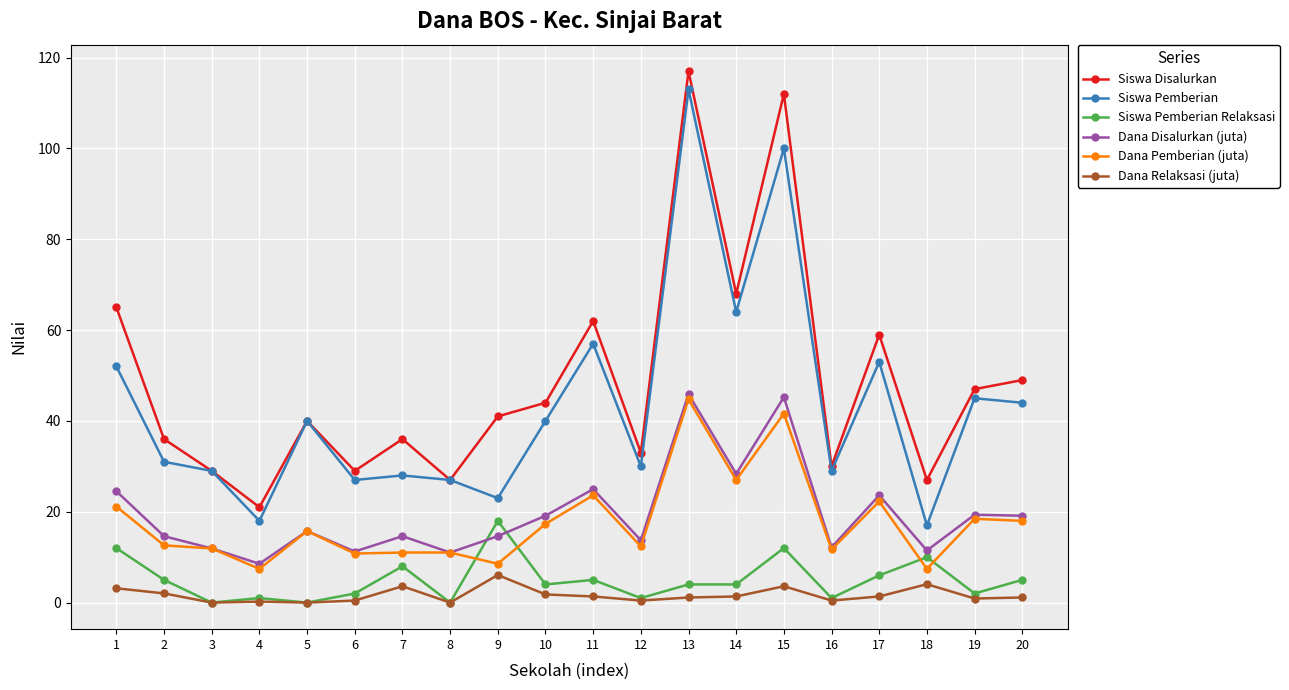

What is the highest value of the Dana Disalurkan (juta) series?

45.9